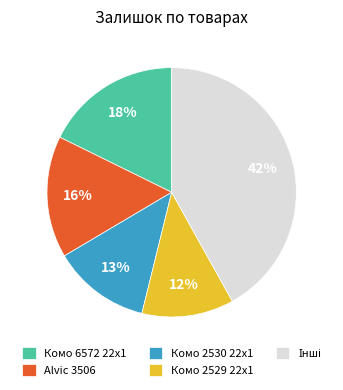

What percentage is the Alvic 3506 slice, to the nearest percent?

16%